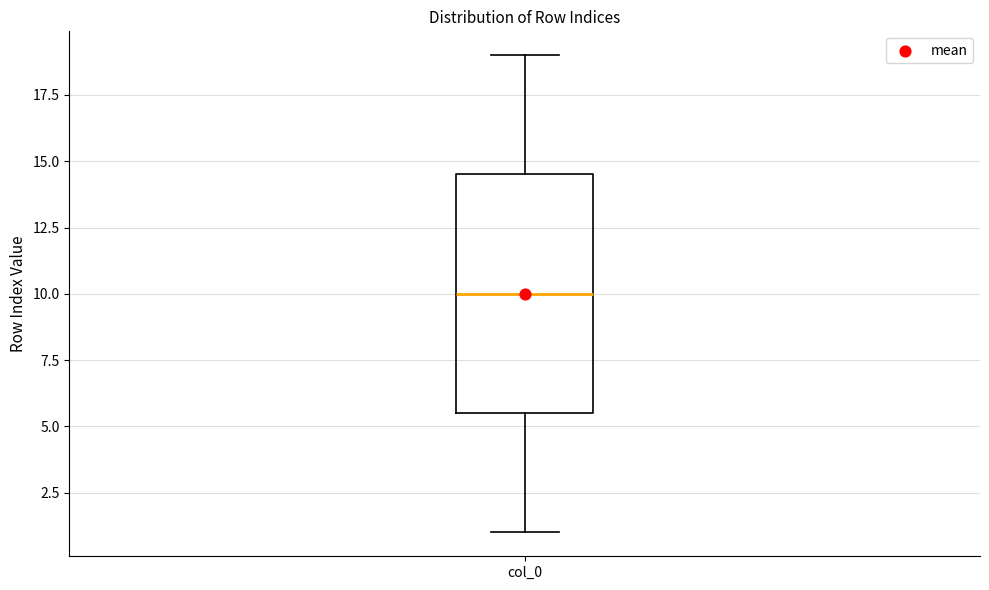

Transcribe this box plot: give where the median line is, the range the box spans, and where the two whiskers end, as read against the y-axis. The values are not printed on the chart, so give them approximately, as read against the axis.

median 10.0, box 5.5 to 14.5, whiskers 1.0 to 19.0